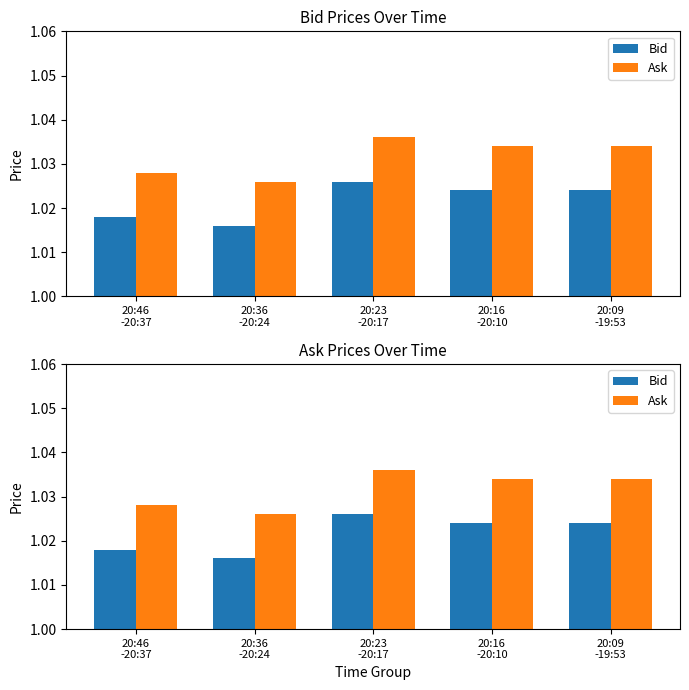

Reading left to right, extract all data points from this chart.

Bid: 20:46
-20:37=1.0	20:36
-20:24=1.0	20:23
-20:17=1.0	20:16
-20:10=1.0	20:09
-19:53=1.0
Ask: 20:46
-20:37=1.0	20:36
-20:24=1.0	20:23
-20:17=1.0	20:16
-20:10=1.0	20:09
-19:53=1.0